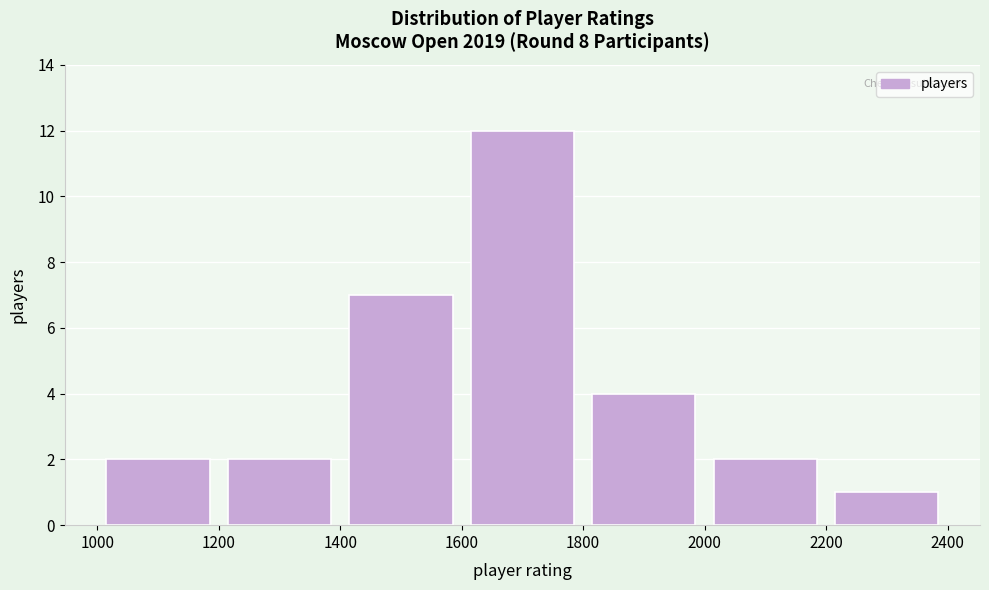

Which range on the x-axis has the tallest bar?

1600 to 1800